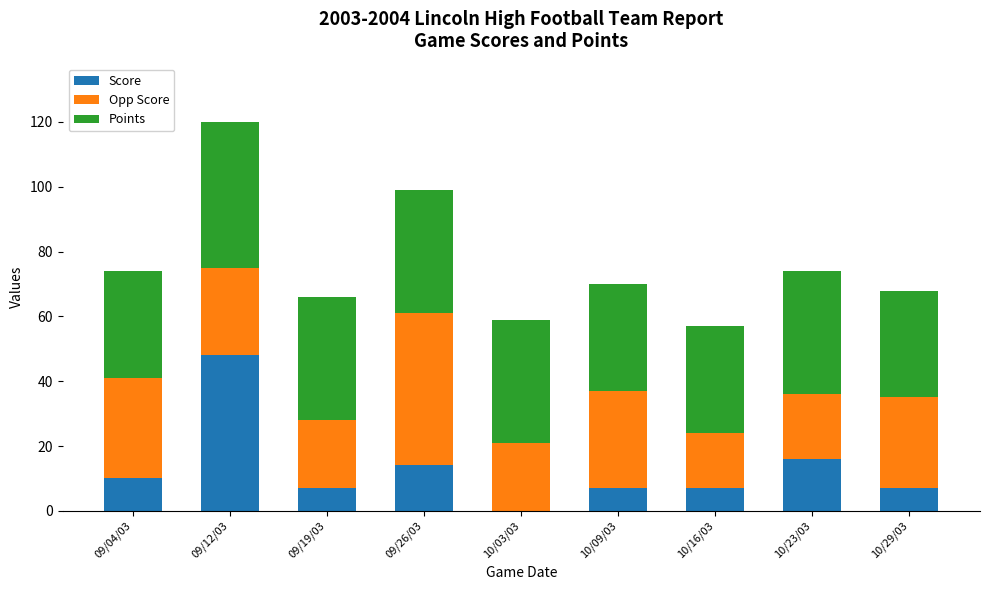

At which label does Score reach its peak?

09/12/03